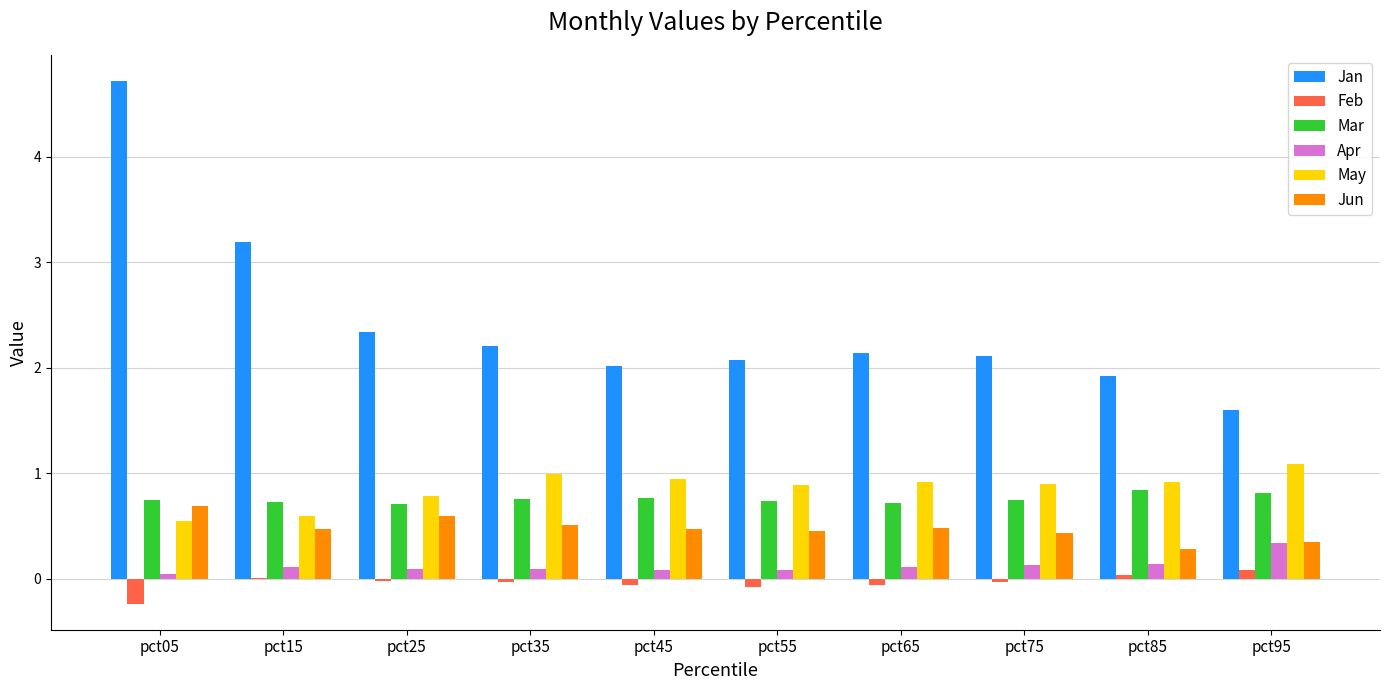

Is it true that May equals 0.9 at pct75?

True